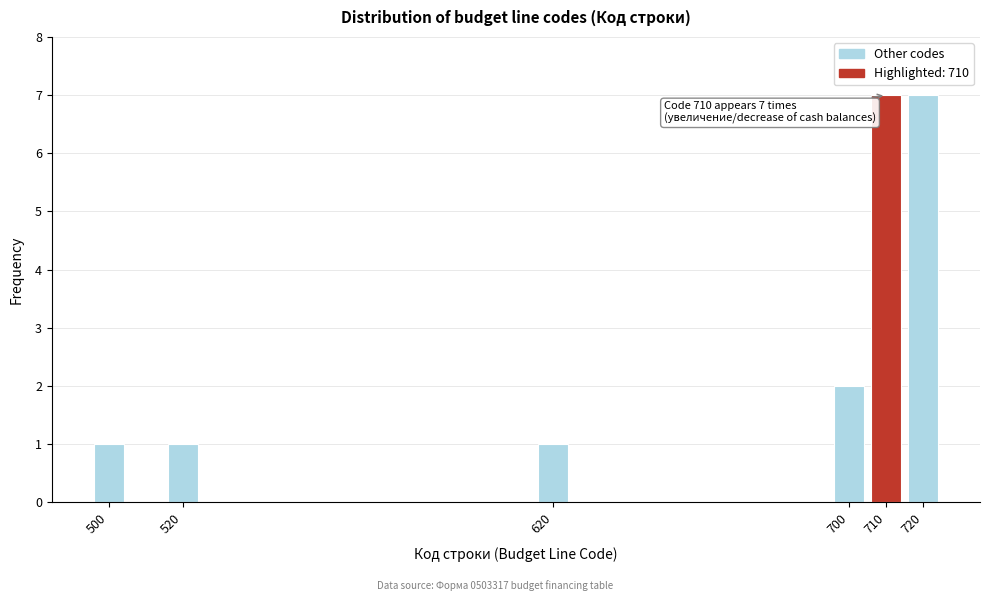

Reading right to left, what are all the values shown in this chart?

720=7	710=7	700=2	620=1	520=1	500=1